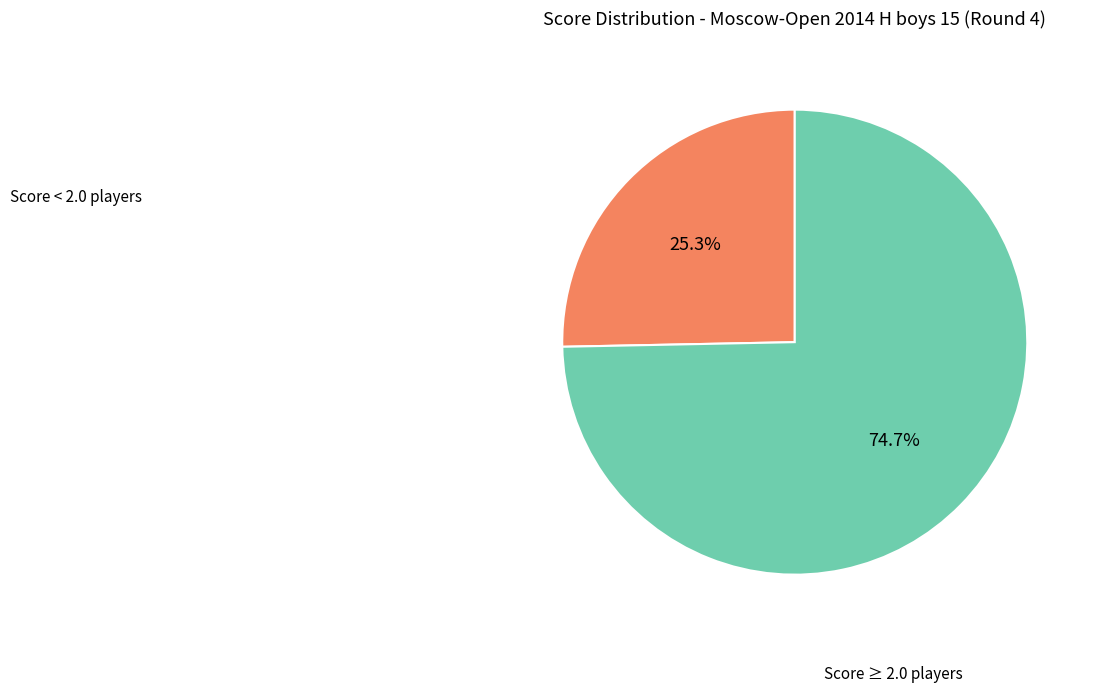

Count the number of slices in the pie.

2